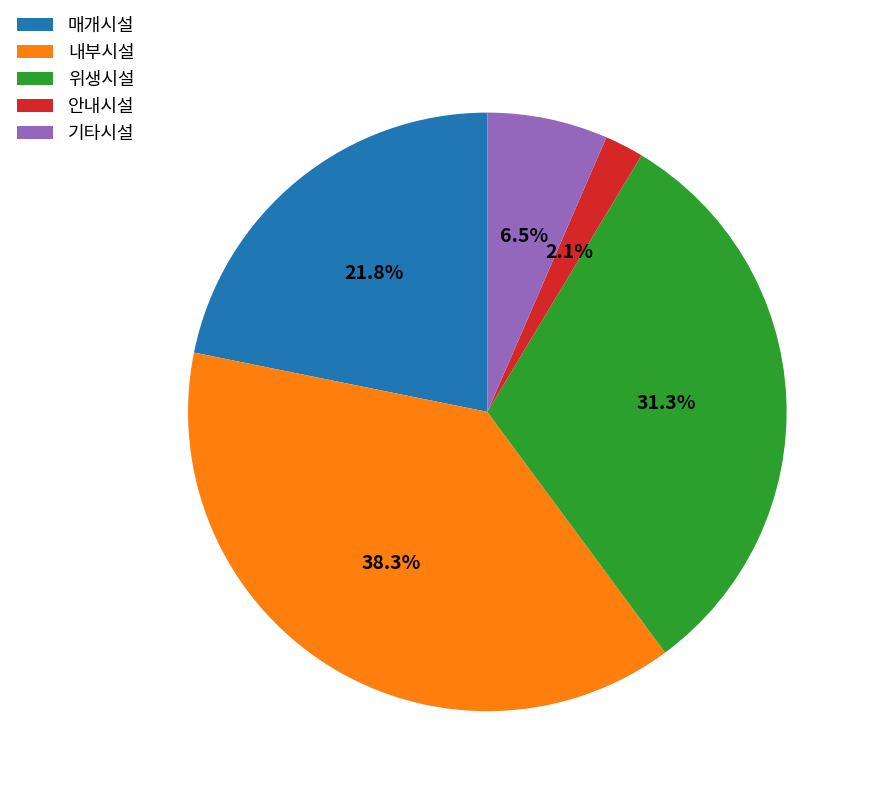

To the nearest percent, what is the combined percentage of 내부시설 and 기타시설?

45%